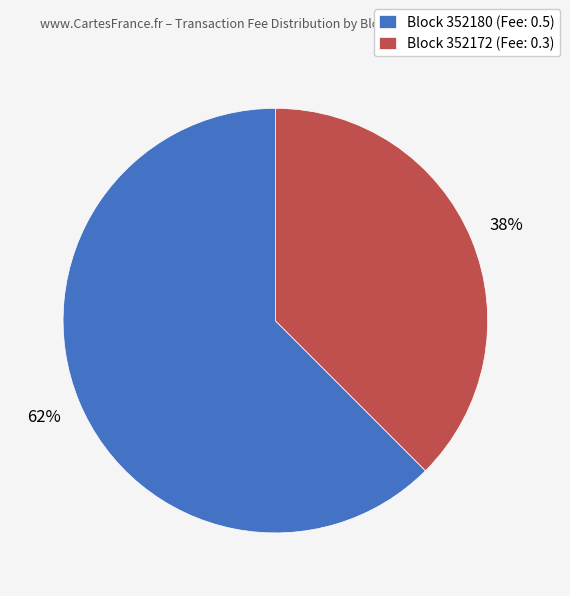

Which slice is the largest?

Block 352180 (Fee: 0.5)